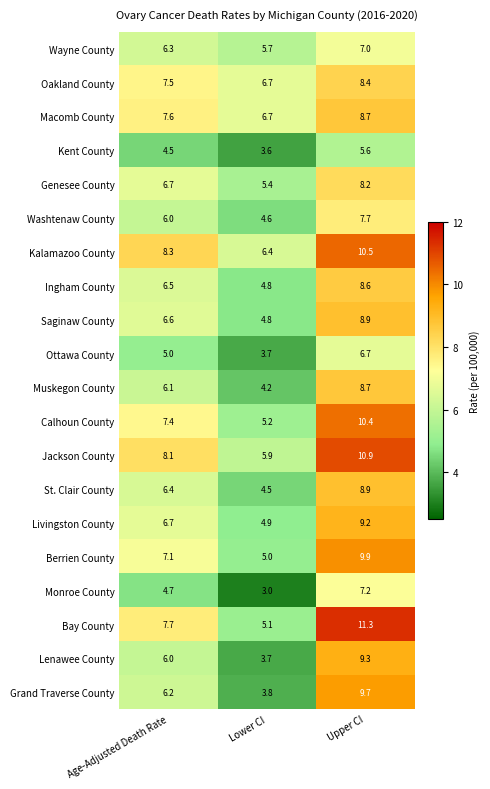

What is the difference between the second highest and minimum values in the Wayne County series?

0.6